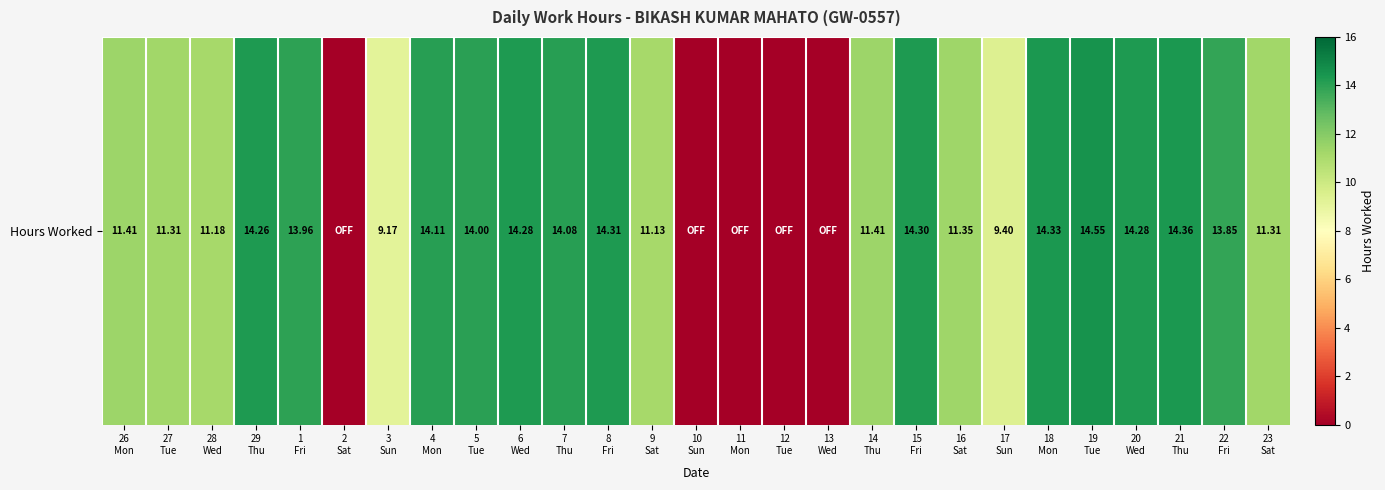

What is the difference between the second highest and second lowest values?

14.4